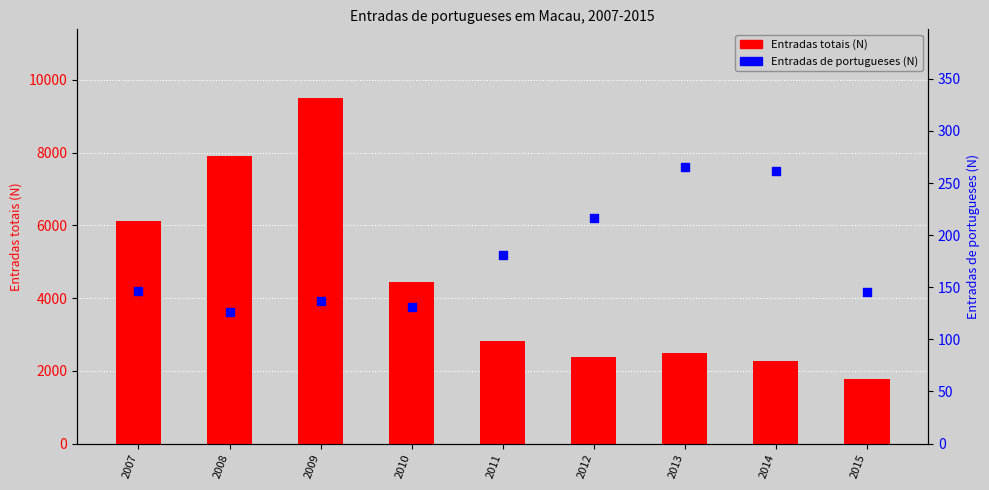

What are all the series names shown in the legend?

Entradas totais (N), Entradas de portugueses (N)